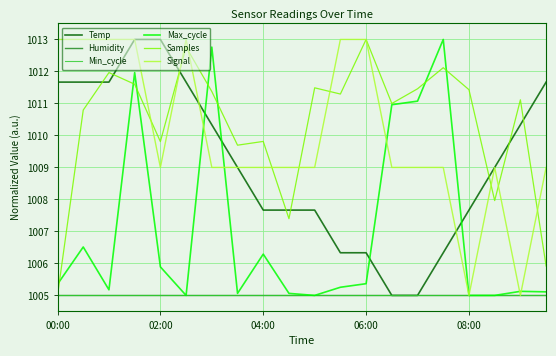

What are all the series names shown in the legend?

Temp, Humidity, Min_cycle, Max_cycle, Samples, Signal